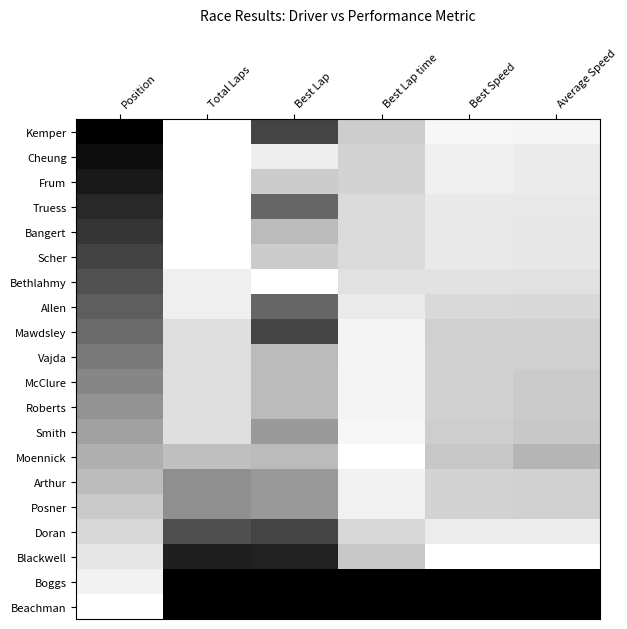

What is the spread (max minus min) of values at Best Lap?

1.0